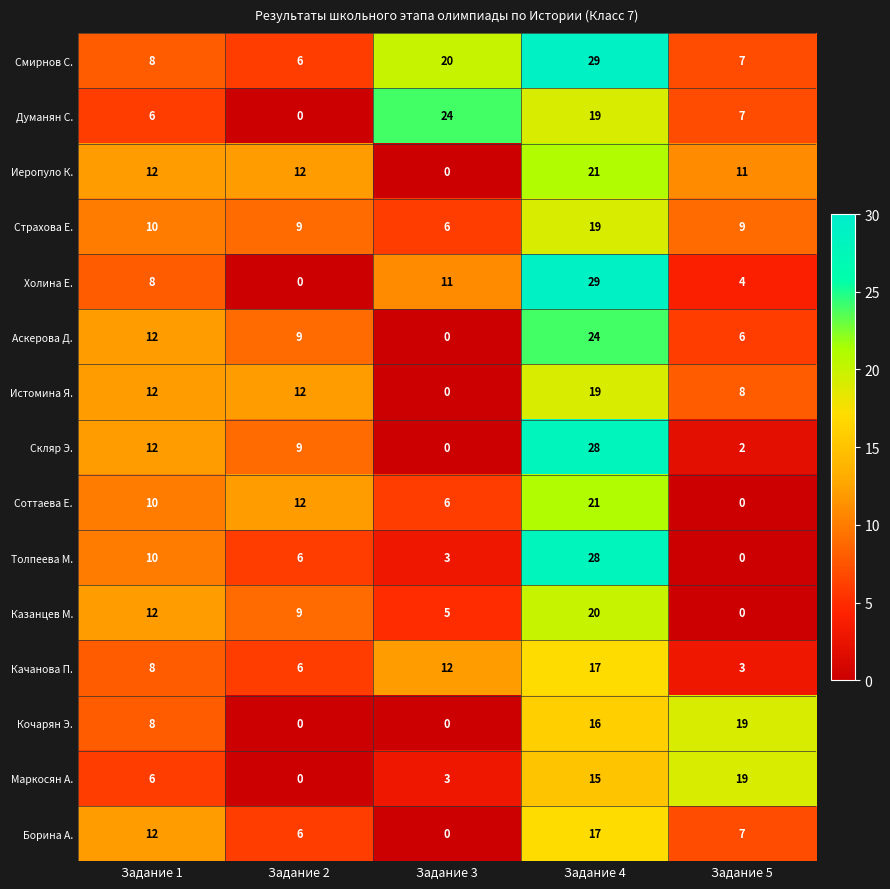

True or false: Истомина Я. has a value of 29 at Задание 4.

False